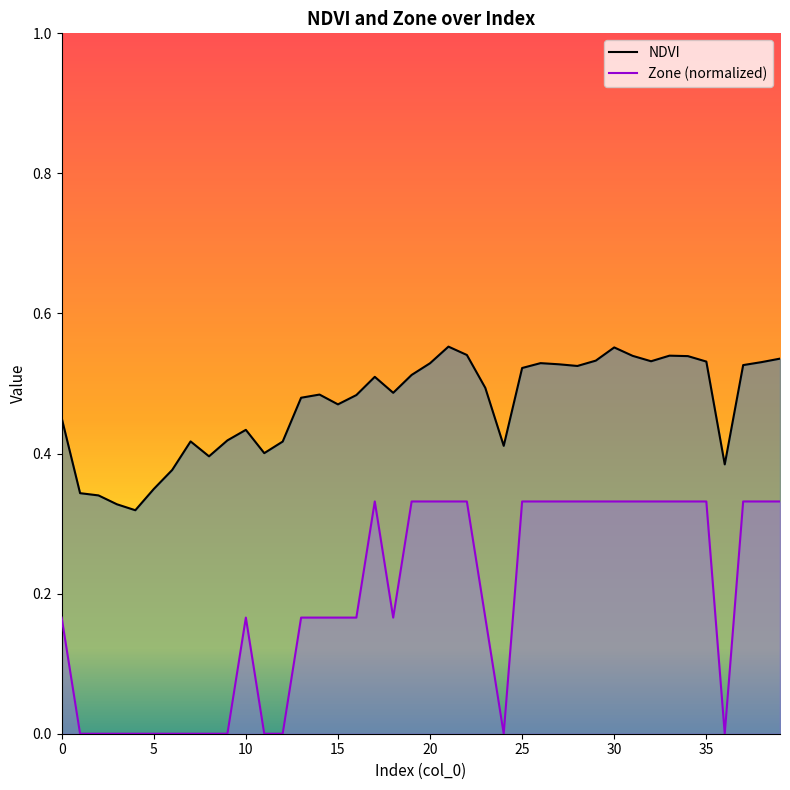

Rank the series by their maximum value, from lowest to highest.

Zone (normalized), NDVI